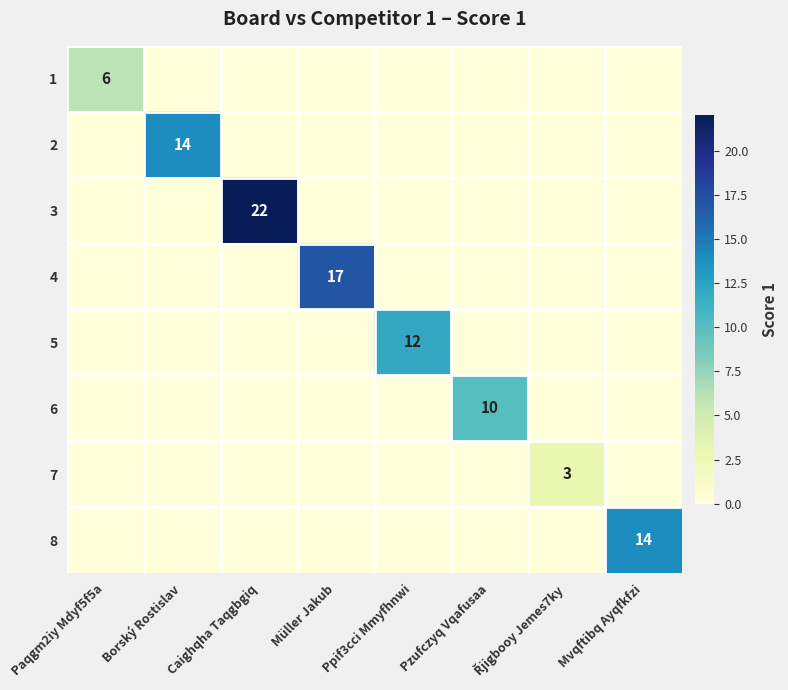

At which label does 3 reach its minimum?

Paqgm2iy Mdyf5f5a